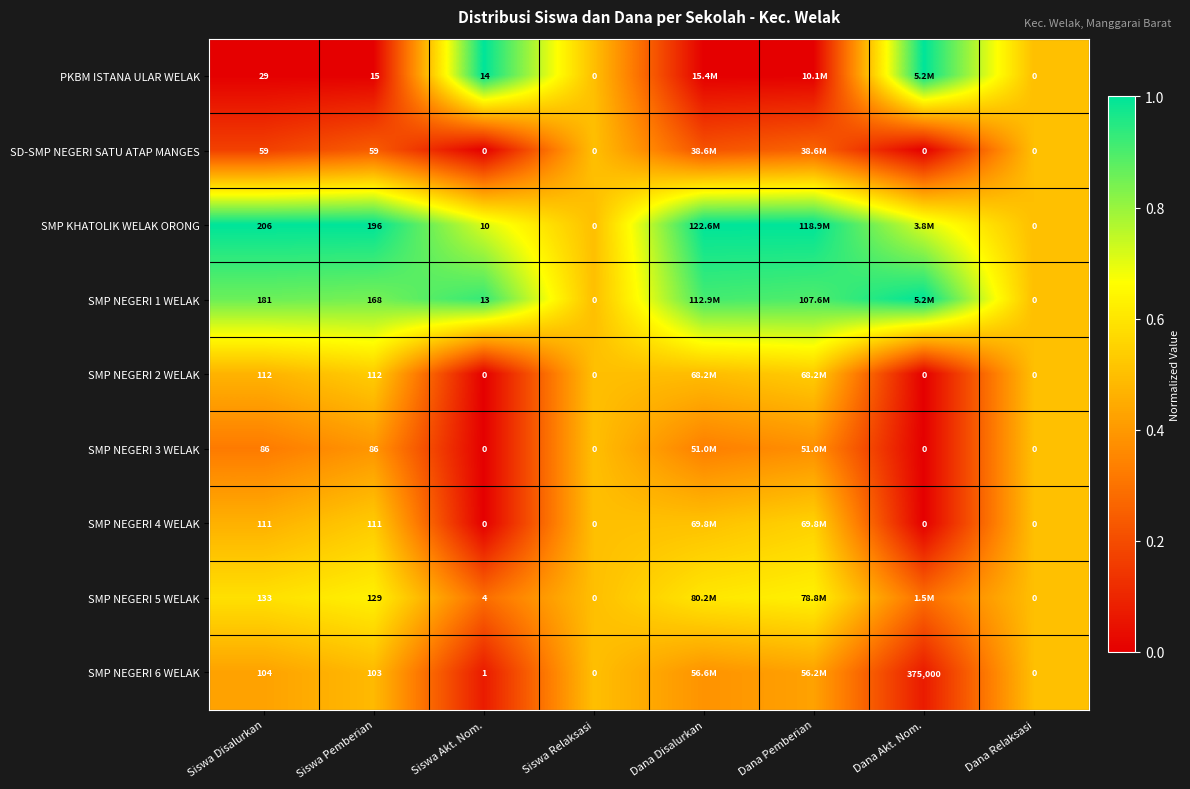

Which series changed the most between Siswa Disalurkan and Siswa Pemberian?

PKBM ISTANA ULAR WELAK